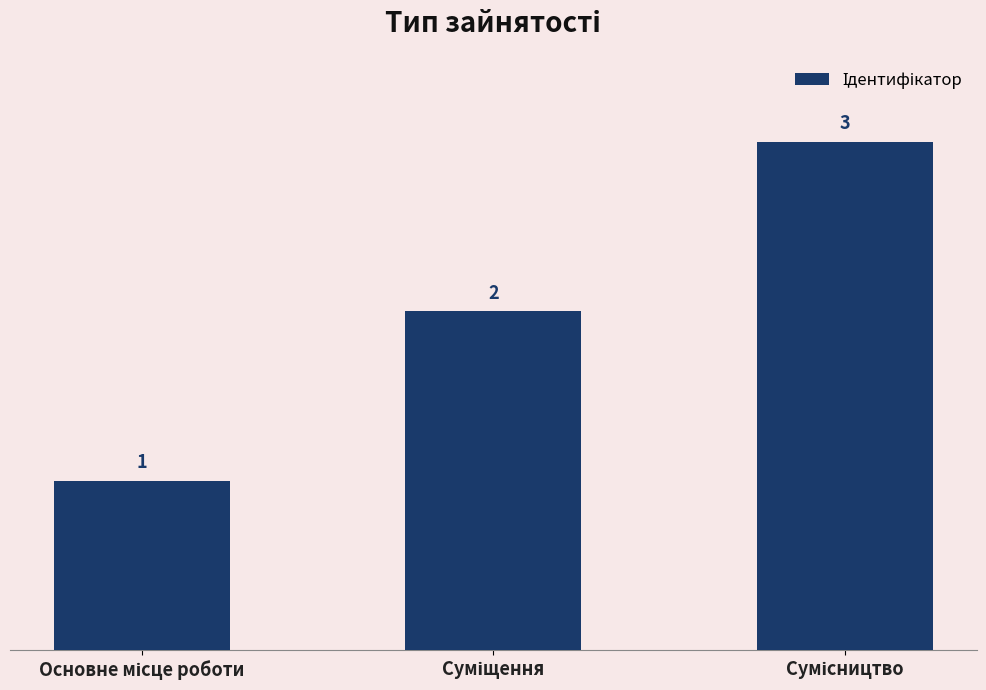

What is the average value?

2